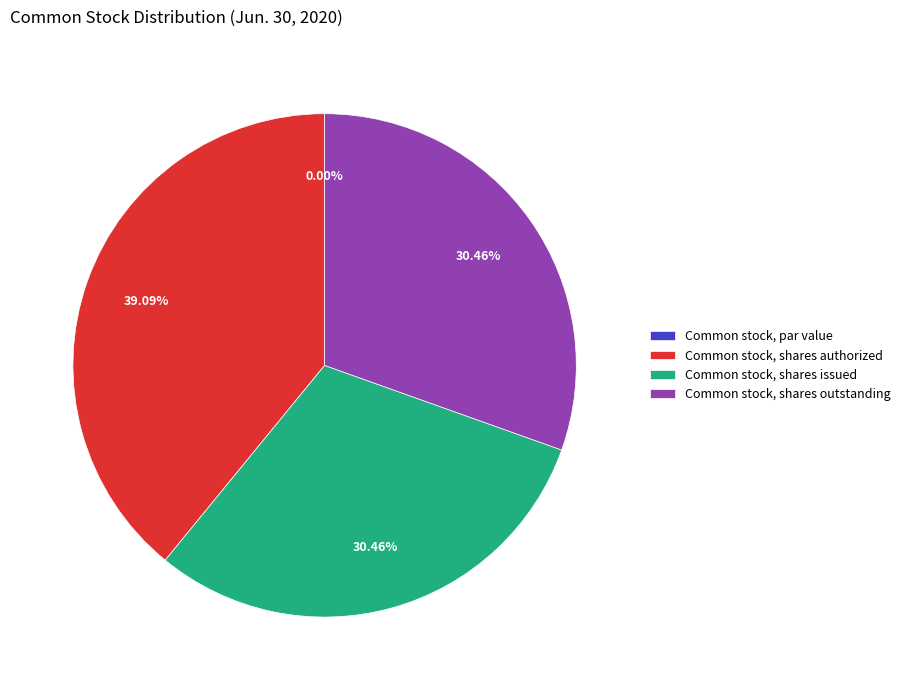

To the nearest percent, what portion does Common stock, shares issued represent?

30%